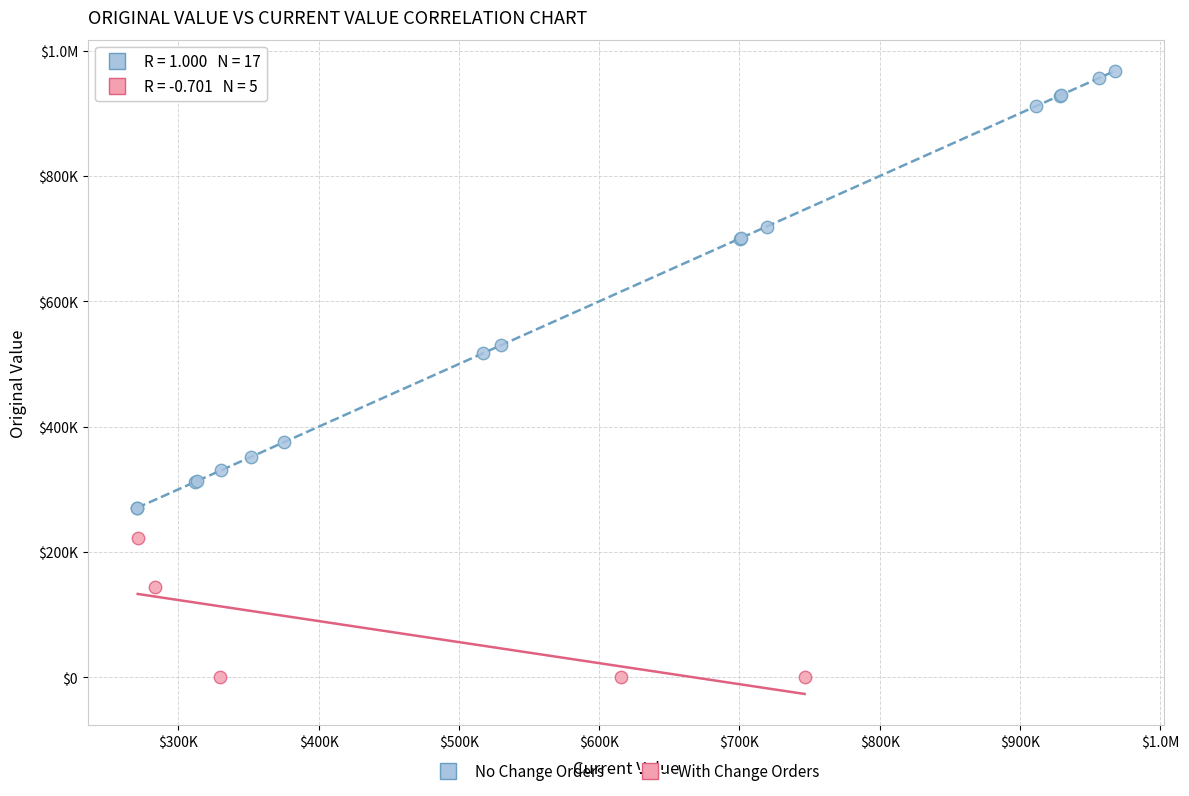

What are all the series names shown in the legend?

No Change Orders, With Change Orders